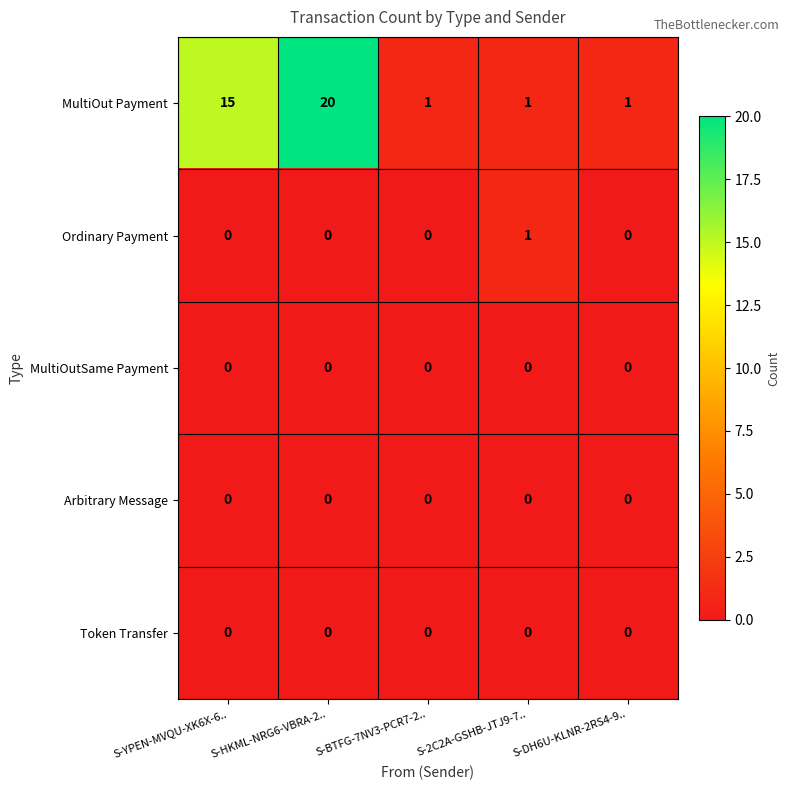

What is the greatest value displayed?

20